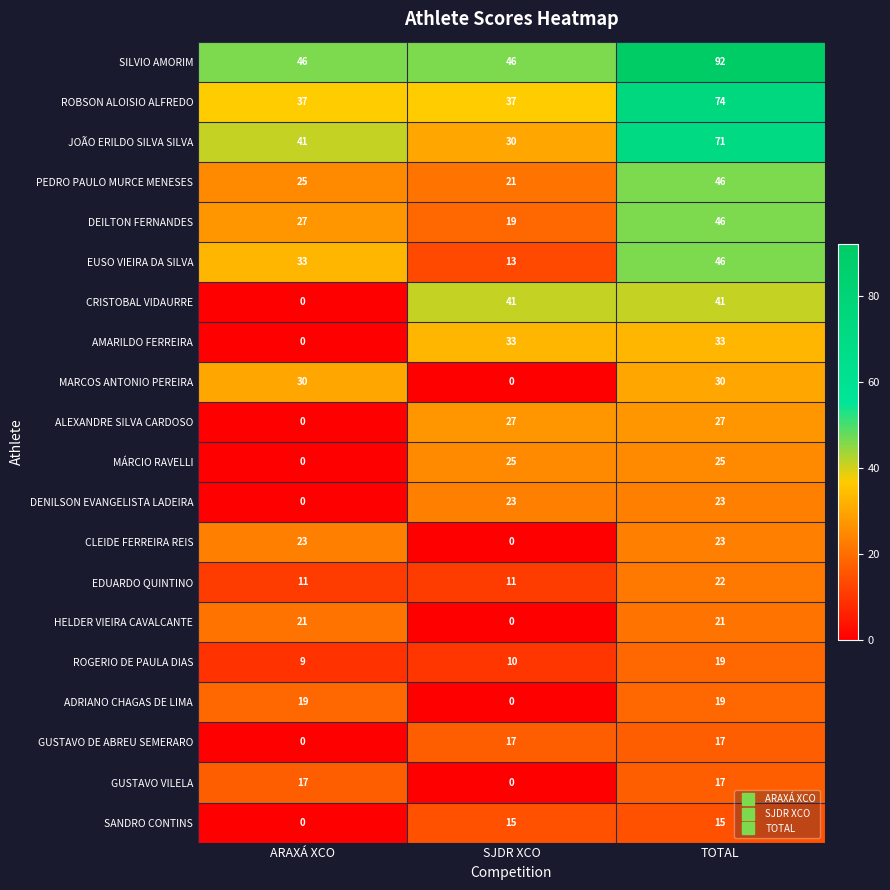

Read the ROBSON ALOISIO ALFREDO value at ARAXÁ XCO.

37